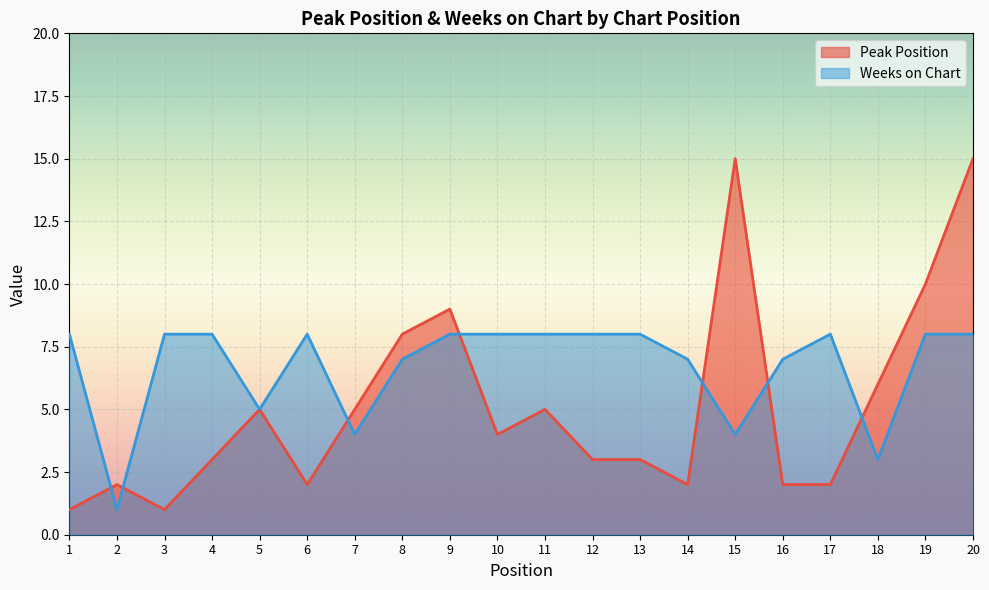

What is the minimum value shown in the chart?

1